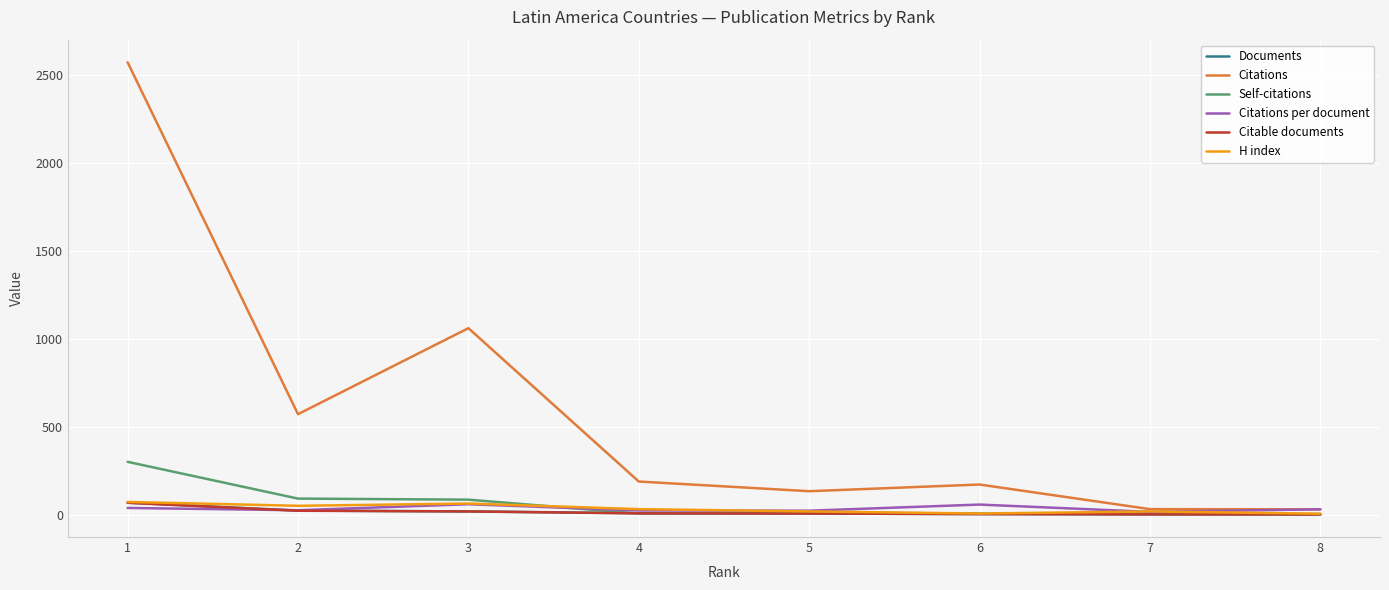

At how many categories does at least one series exceed 2234?

1